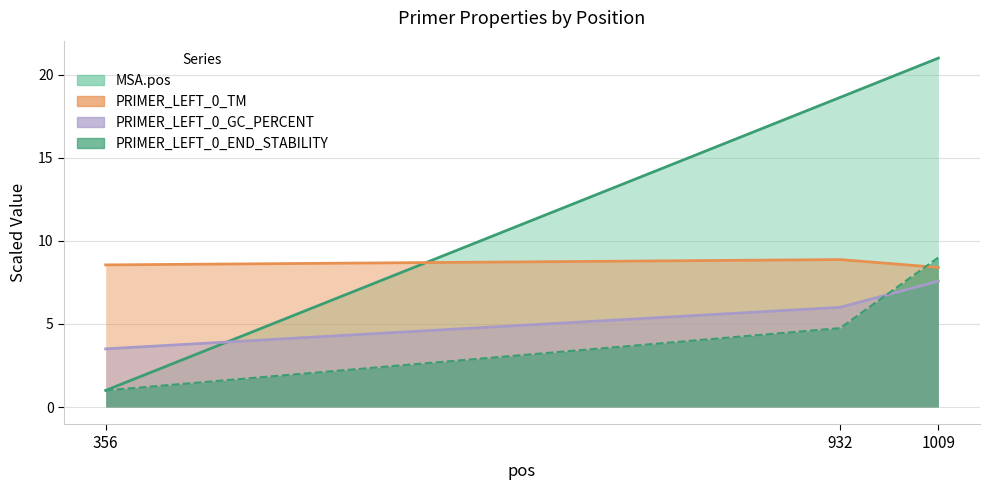

Reading left to right, transcribe all the data shown in this chart.

MSA.pos: 356=1.0	932=18.6	1009=21.0
PRIMER_LEFT_0_TM: 356=8.6	932=8.9	1009=8.4
PRIMER_LEFT_0_GC_PERCENT: 356=3.5	932=6.0	1009=7.6
PRIMER_LEFT_0_END_STABILITY: 356=1.0	932=4.7	1009=9.0